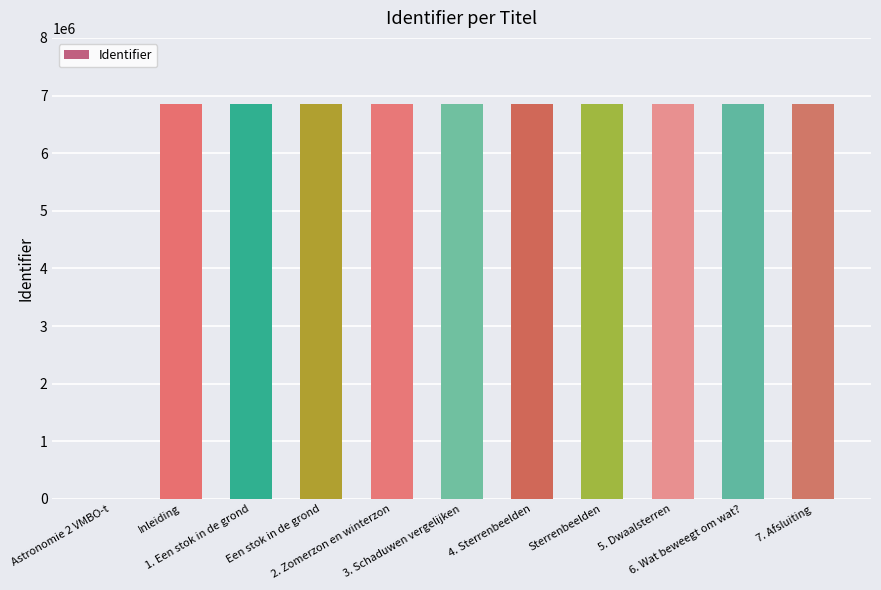

Count the number of categories in the chart.

11